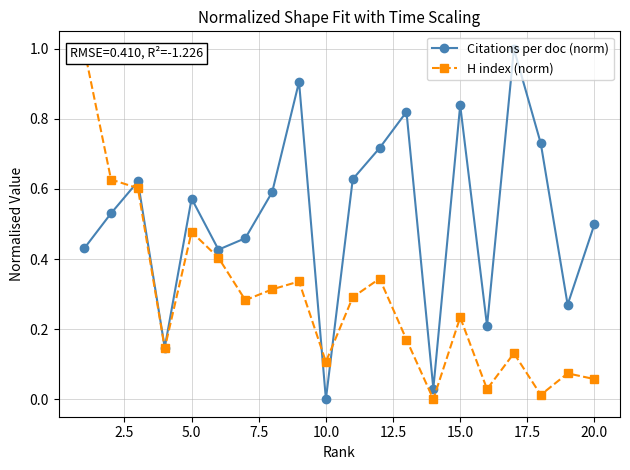

How many interior local peaks does the Citations per doc (norm) series have?

6